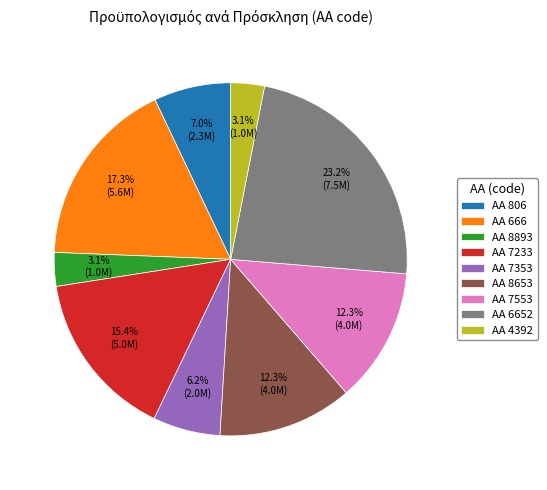

Is the sum of ΑΑ 666 and ΑΑ 4392 greater than half?

No